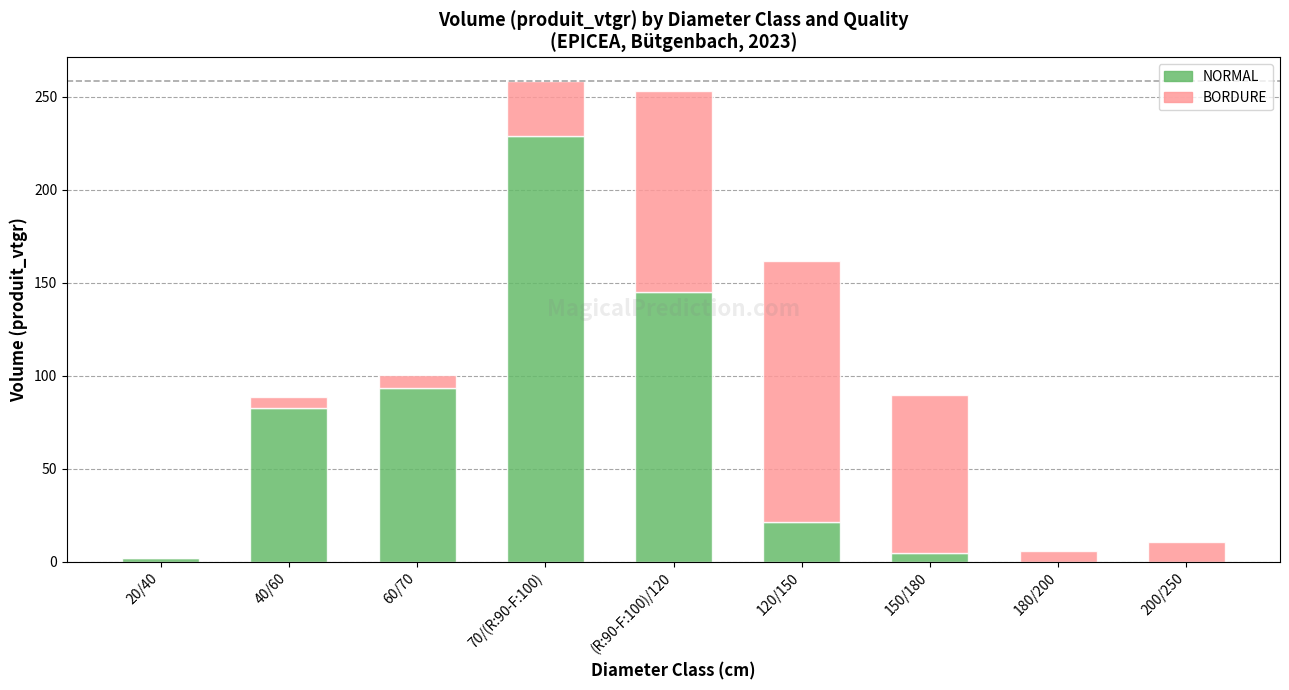

Reading right to left, list the values for the NORMAL series.

200/250=0.0	180/200=0.0	150/180=4.8	120/150=21.3	(R:90-F:100)/120=144.8	70/(R:90-F:100)=228.7	60/70=93.6	40/60=82.8	20/40=2.0